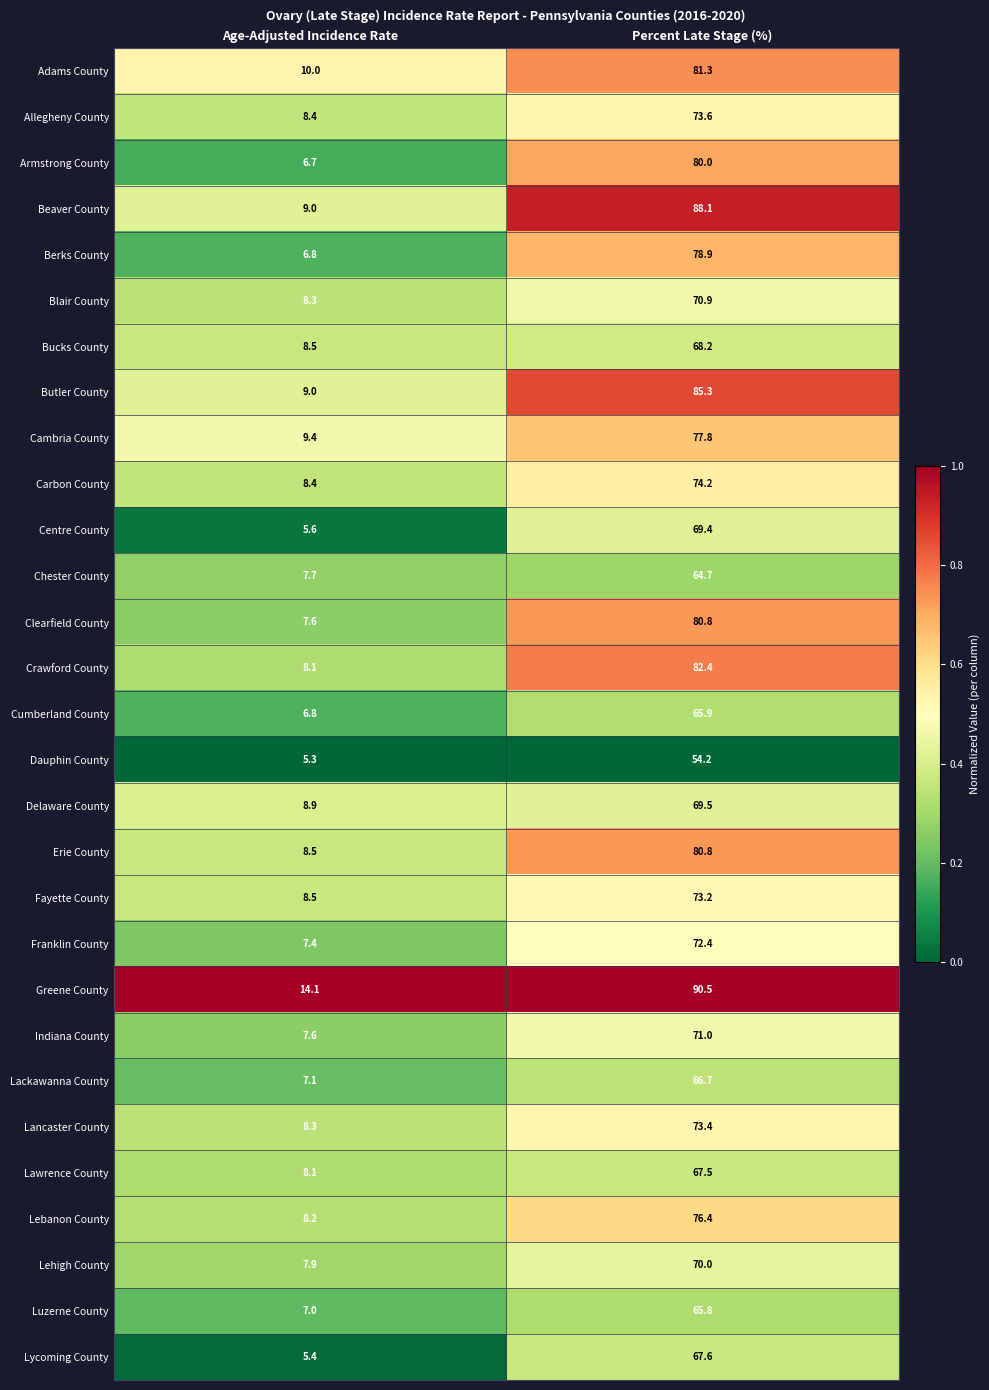

The Beaver County series shows 13.5 at Age-Adjusted Incidence Rate. True or false?

False